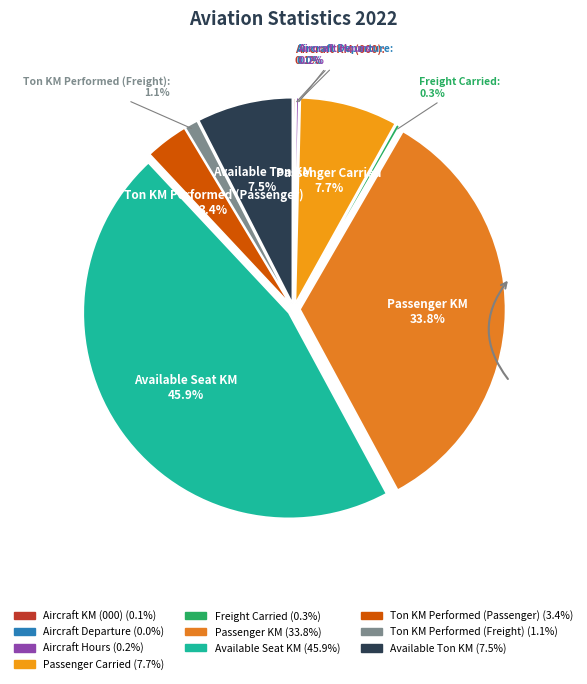

Does Available Ton KM account for over 50% of the chart?

No